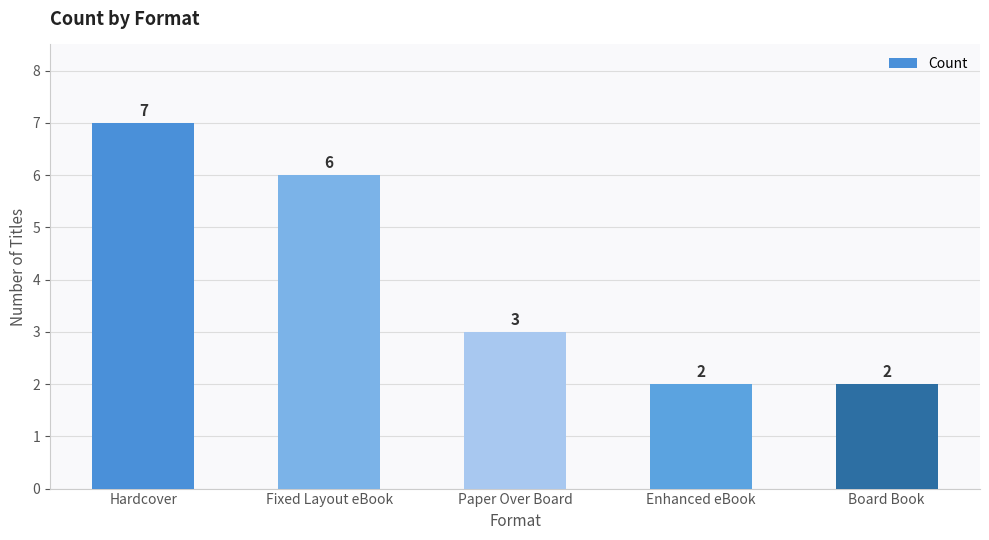

What is the value of the 3rd bar from the left?

3